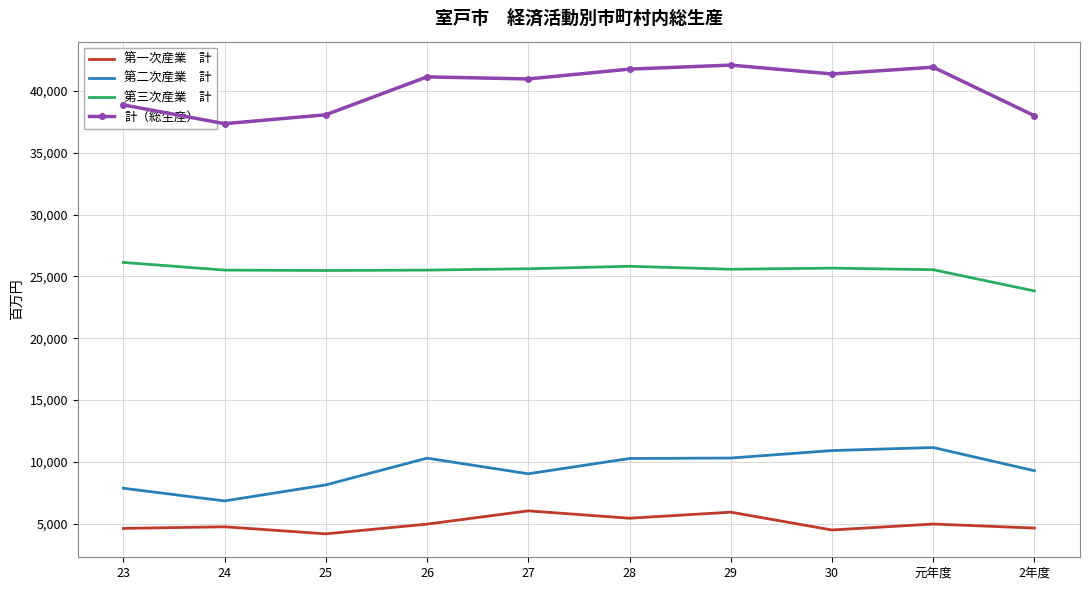

What is the maximum value shown in the chart?

42093